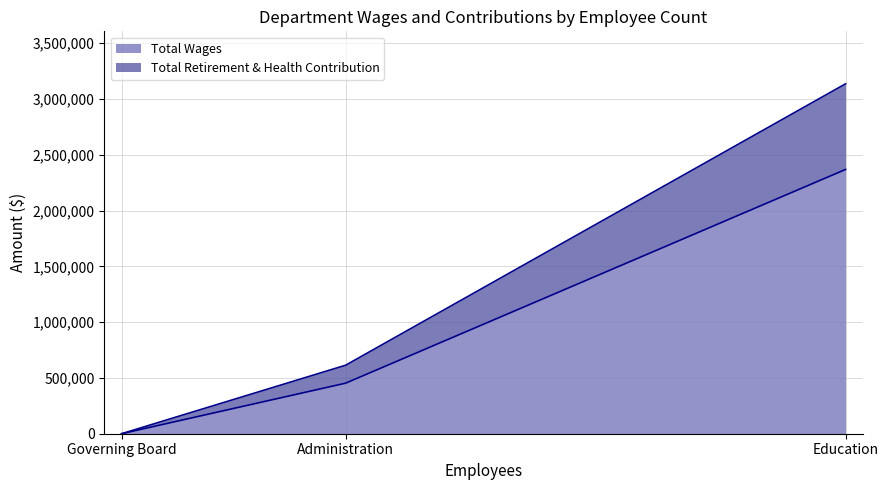

The Total Wages series shows -1111516 at Governing Board. True or false?

False